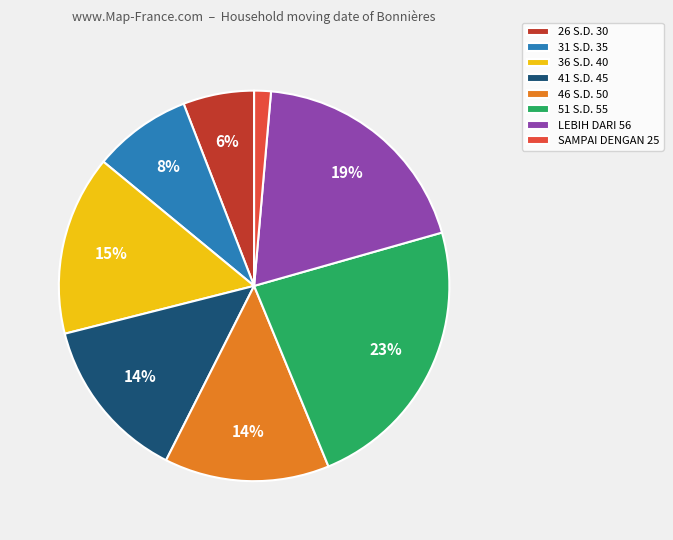

Is 46 S.D. 50 the majority of the pie?

No